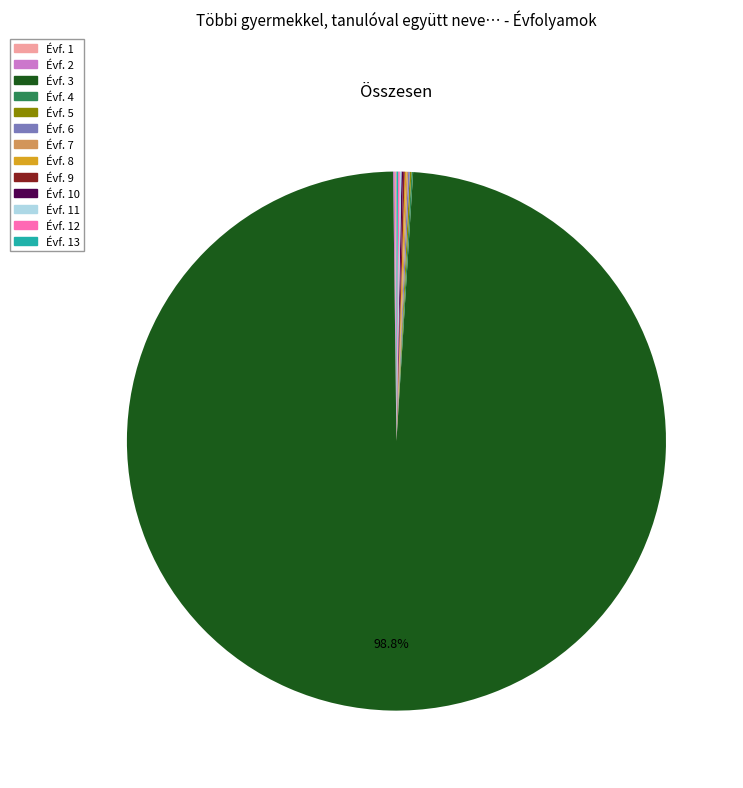

Which slice is the largest?

Évf. 3